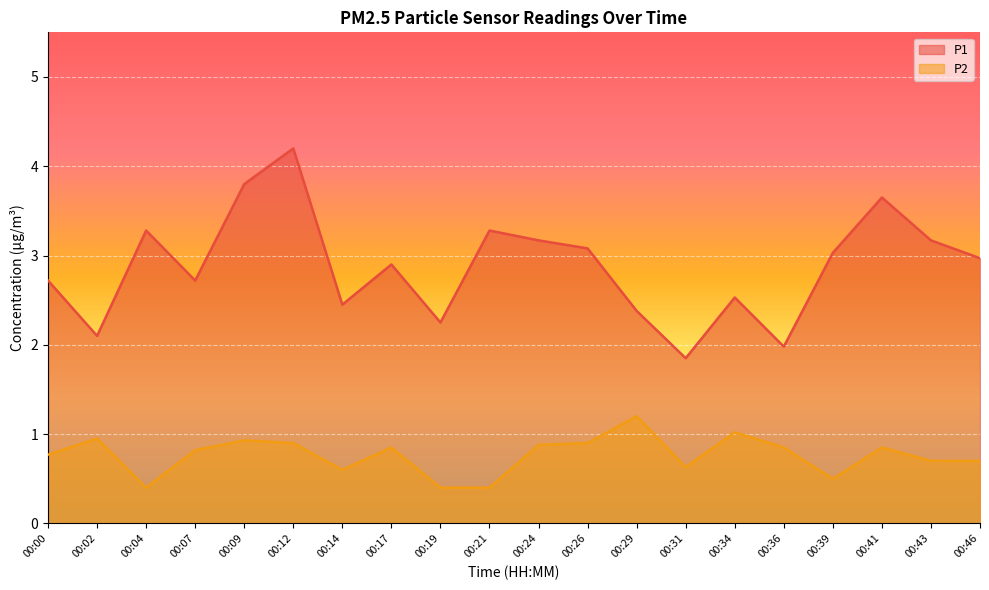

In P2, how many points are higher than both neighbors (excluding endpoints)?

6